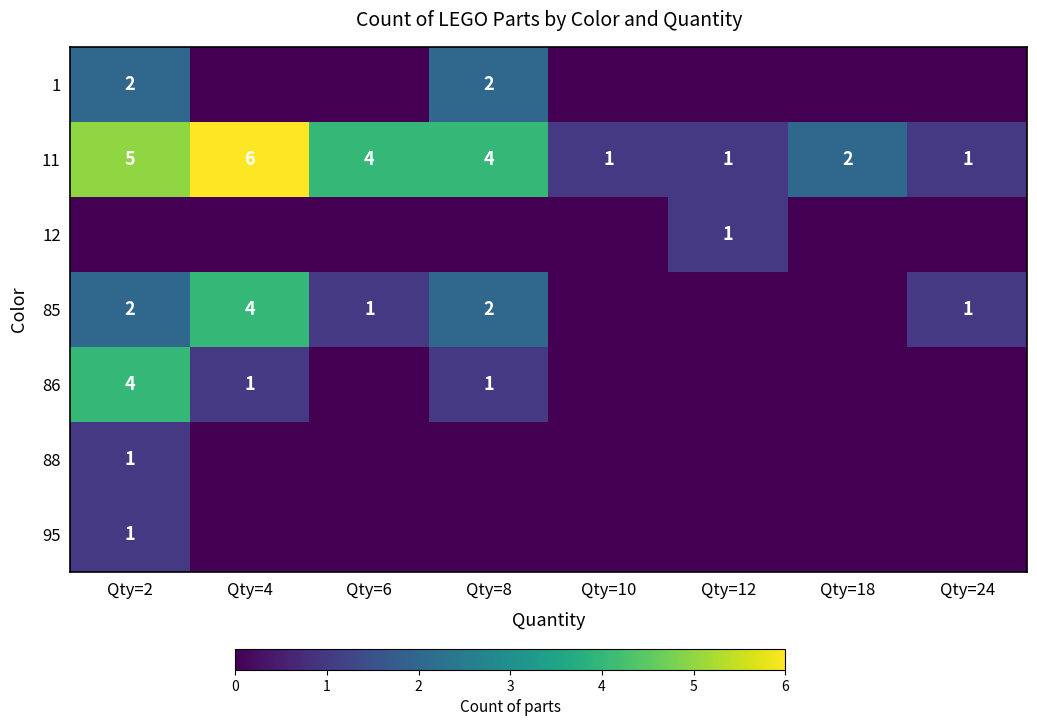

What is the total value across all series at Qty=2?

15